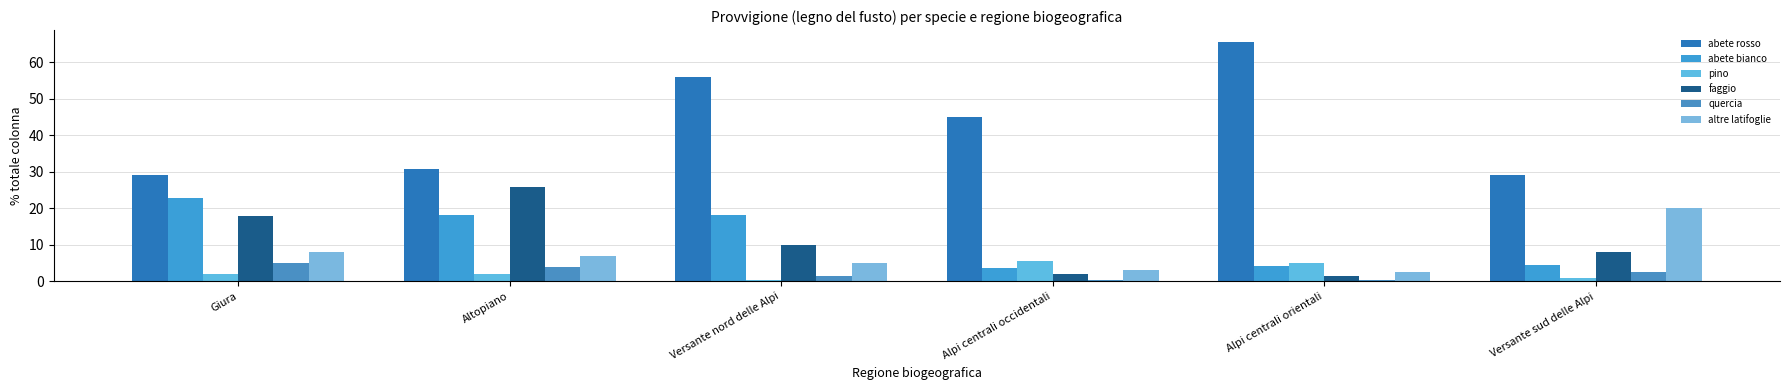

True or false: pino has a value of 0.5 at Versante nord delle Alpi.

True